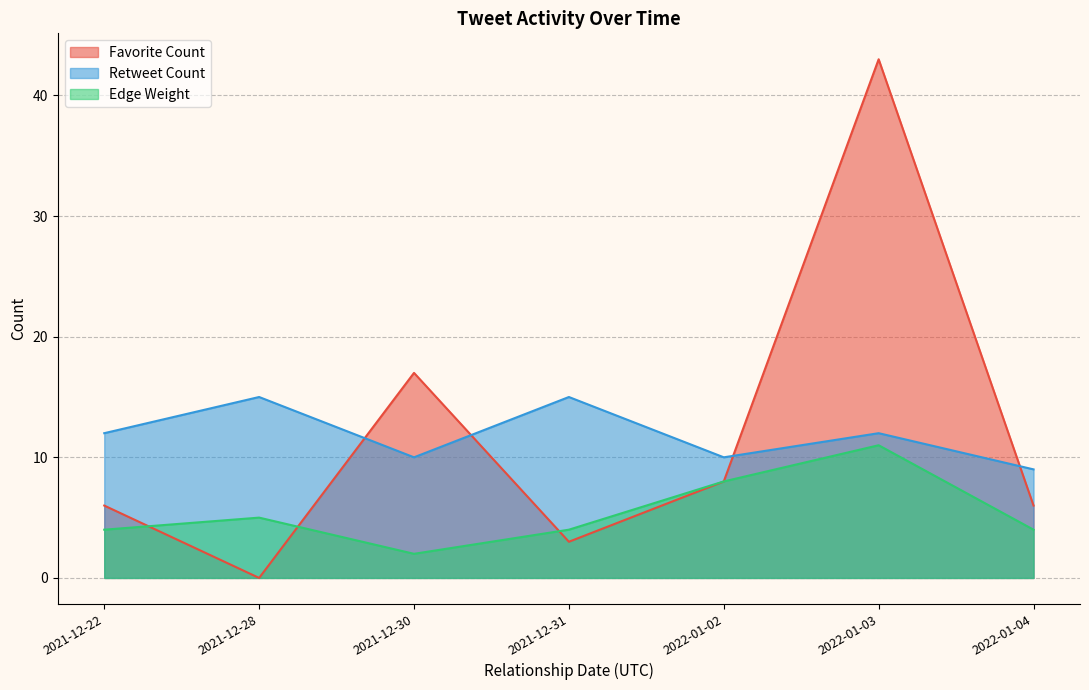

At which category is the sum across all series the highest?

2022-01-03